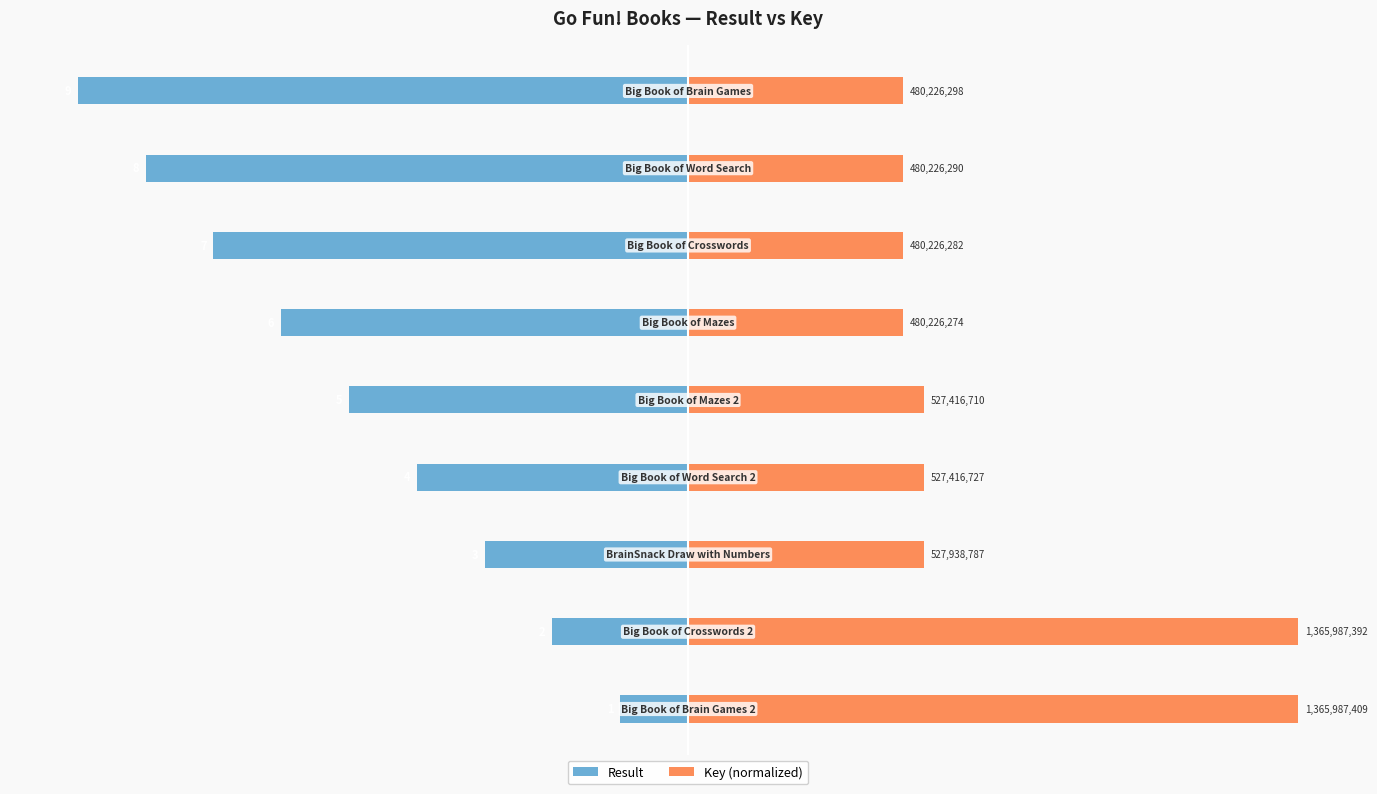

Between 1 and 5, which is larger?

1